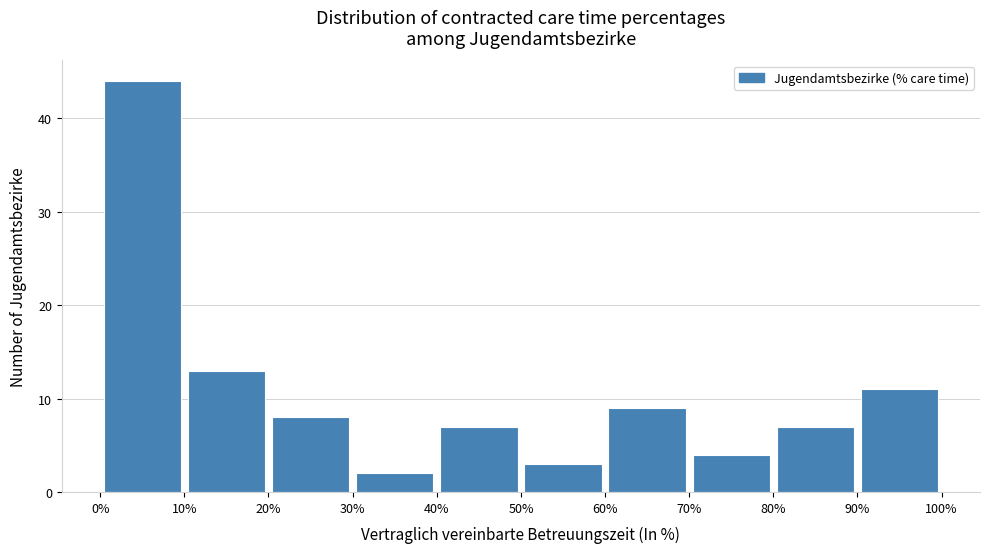

Reading left to right, transcribe this chart: for each bar, give the range it covers on the x-axis and its height. The values are not printed on the chart, so give them approximately, as read against the axis.

0% to 10%: 44
10% to 20%: 13
20% to 30%: 8
30% to 40%: 2
40% to 50%: 7
50% to 60%: 3
60% to 70%: 9
70% to 80%: 4
80% to 90%: 7
90% to 100%: 11